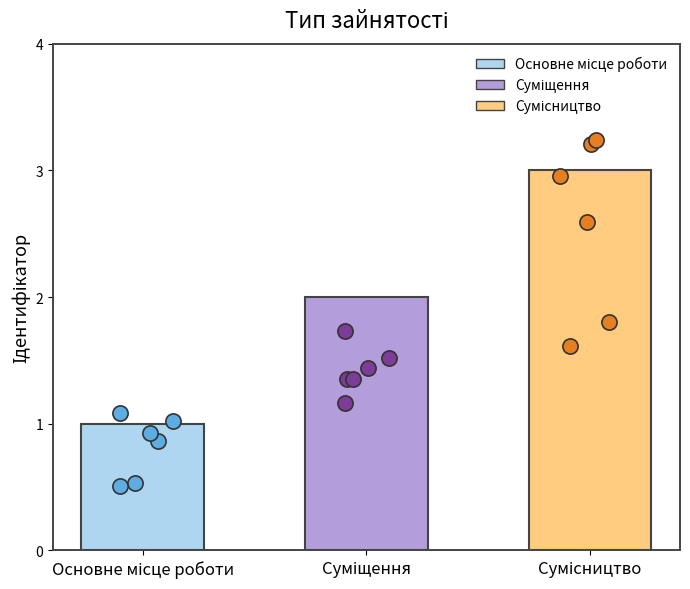

What is the change in value from Основне місце роботи to Сумісництво?

+2